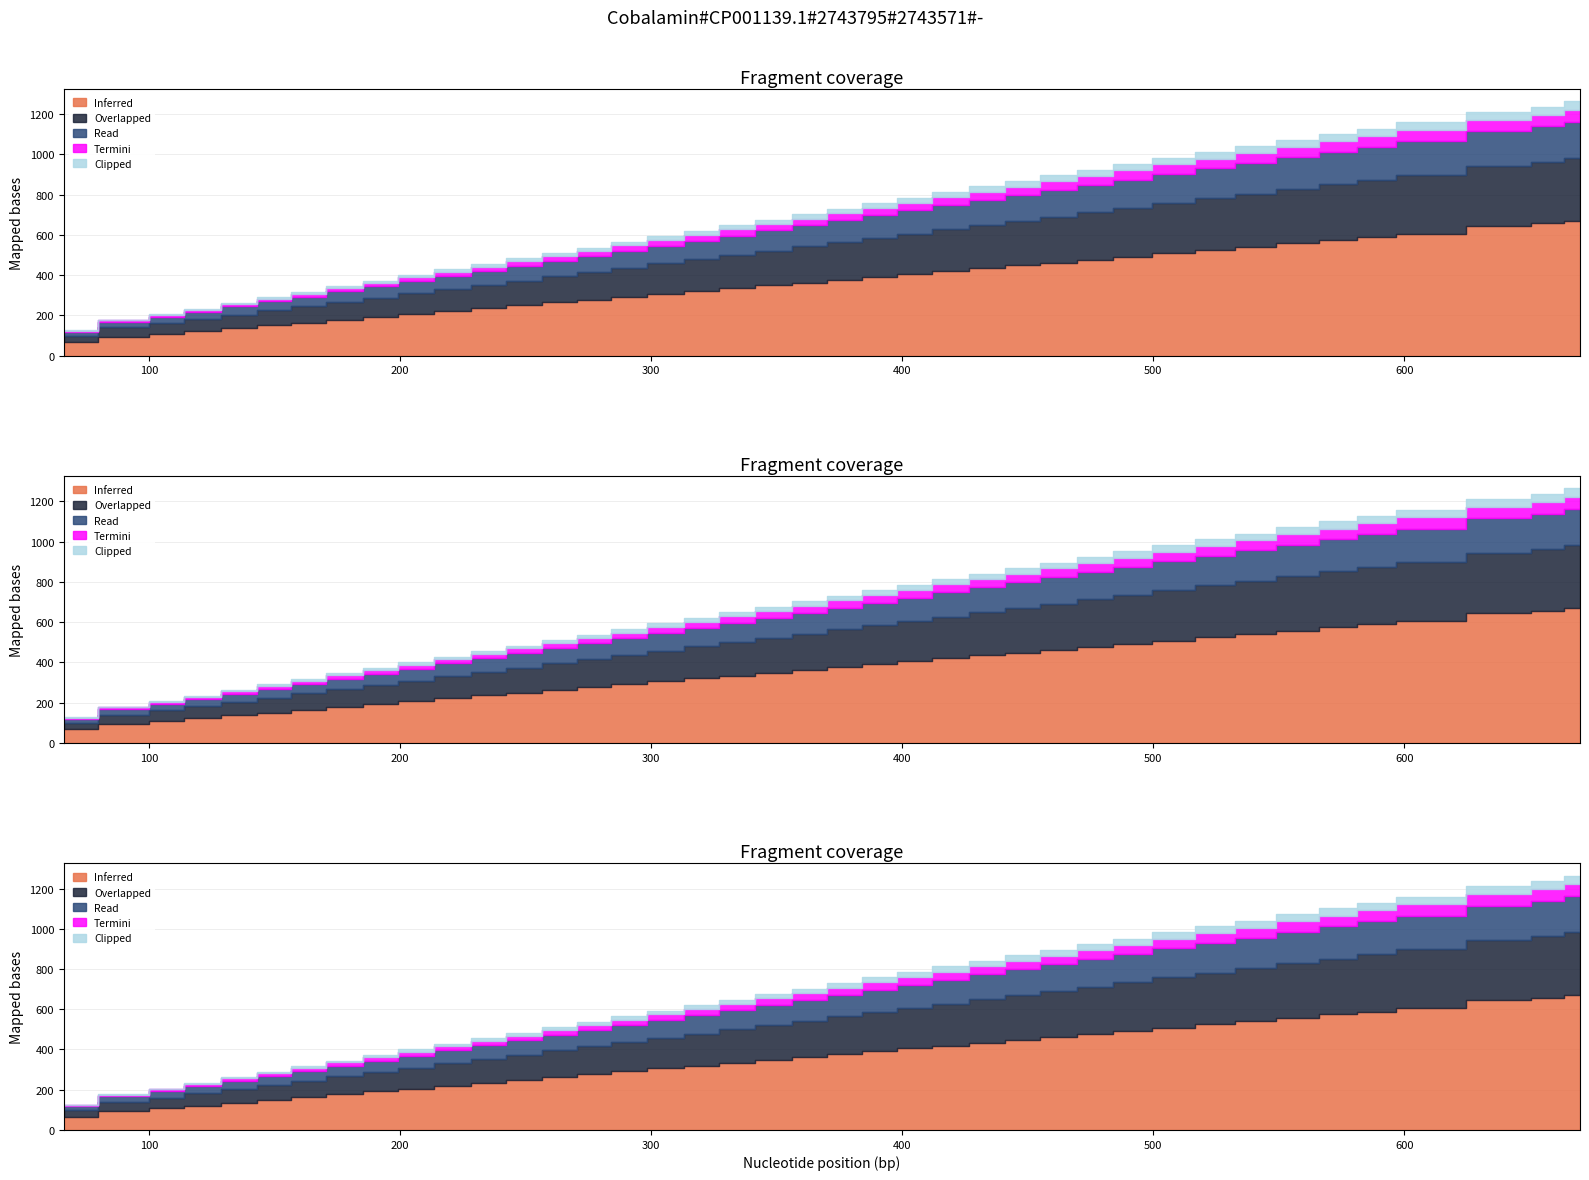

Between 18 and 29, which is larger?

29